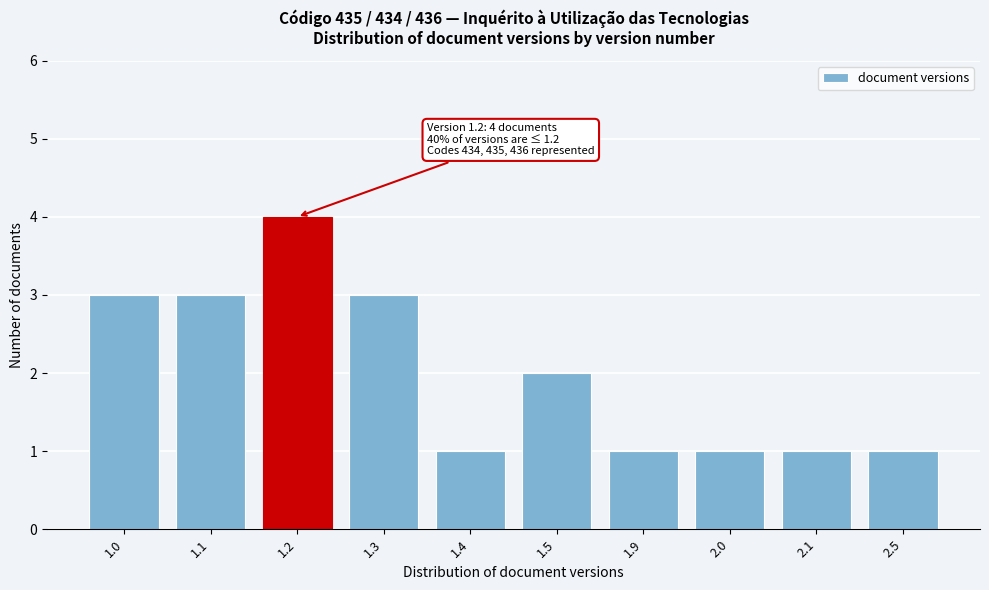

Reading left to right, extract all data points from this chart.

1.0=3	1.1=3	1.2=4	1.3=3	1.4=1	1.5=2	1.9=1	2.0=1	2.1=1	2.5=1